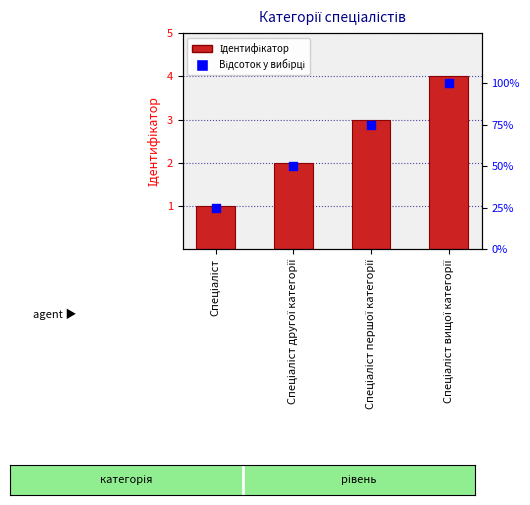

Which series has the largest Y range (max minus min)?

Відсоток у вибірці